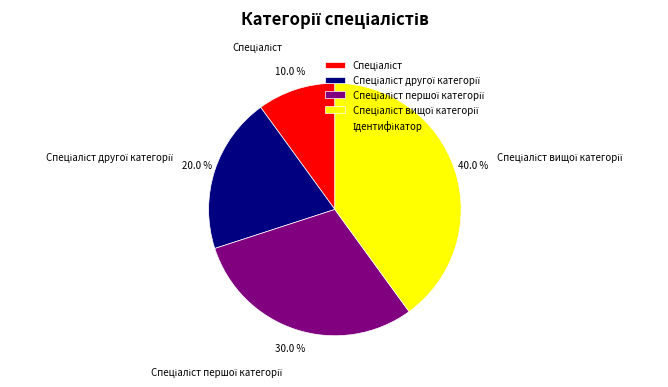

Is there any slice that represents more than half of the pie?

No